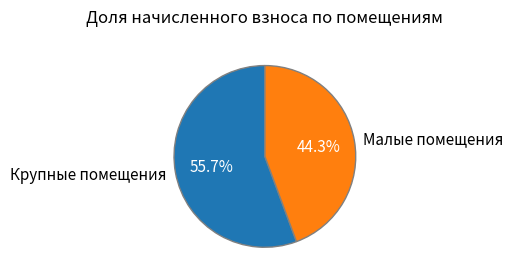

Does any single category account for the majority?

Yes